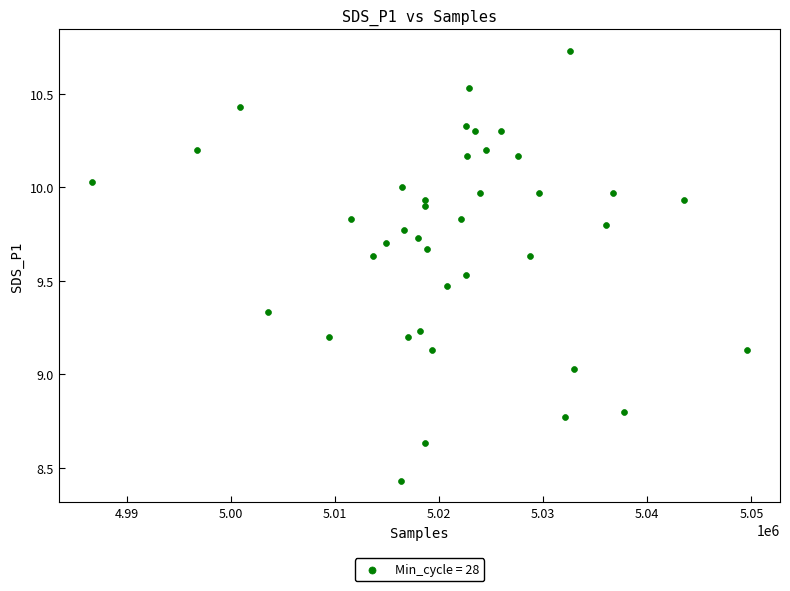

What is the range of X values (max minus min)?

62963.0